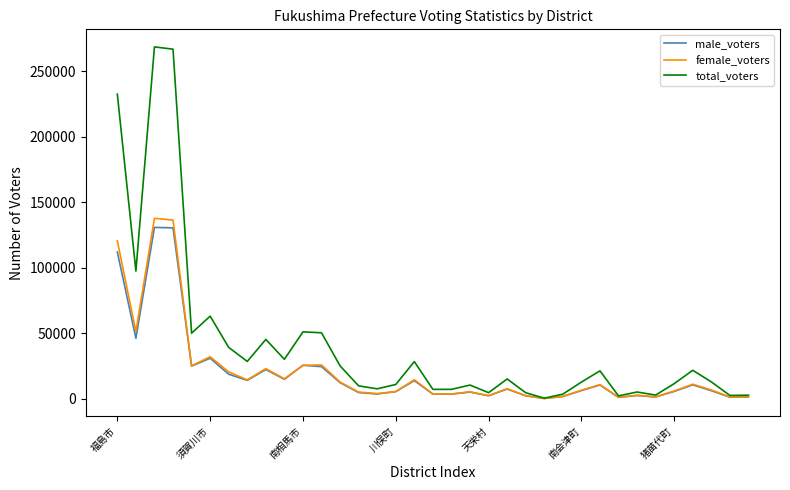

Which series has the largest range (max minus min)?

total_voters